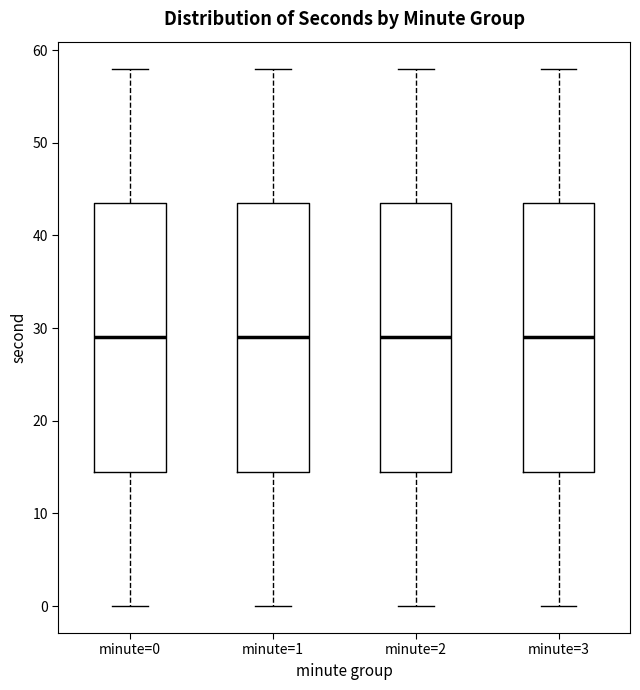

Reading left to right, transcribe this box plot: for each box, give where its median line is, the range the box spans, and where its two whiskers end, as read against the y-axis. The values are not printed on the chart, so give them approximately, as read against the axis.

minute=0: median 29, box 15 to 44, whiskers 0 to 58
minute=1: median 29, box 15 to 44, whiskers 0 to 58
minute=2: median 29, box 15 to 44, whiskers 0 to 58
minute=3: median 29, box 15 to 44, whiskers 0 to 58